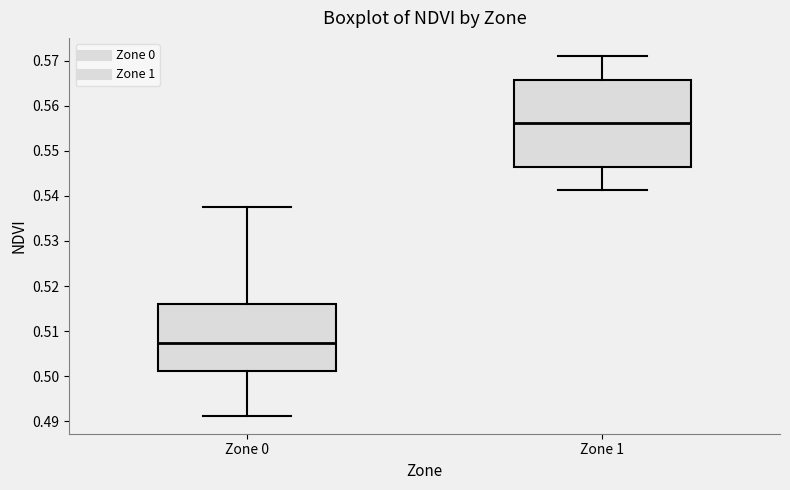

Reading left to right, transcribe this box plot: for each box, give where its median line is, the range the box spans, and where its two whiskers end, as read against the y-axis. The values are not printed on the chart, so give them approximately, as read against the axis.

Zone 0: median 0.507, box 0.501 to 0.516, whiskers 0.491 to 0.538
Zone 1: median 0.556, box 0.546 to 0.566, whiskers 0.541 to 0.571